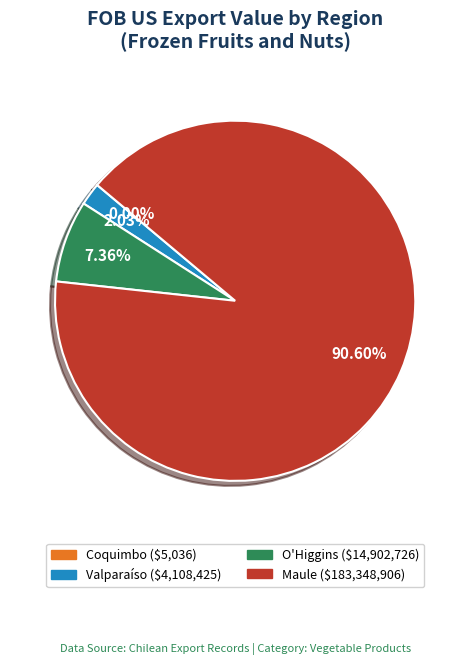

Does any single category account for the majority?

Yes